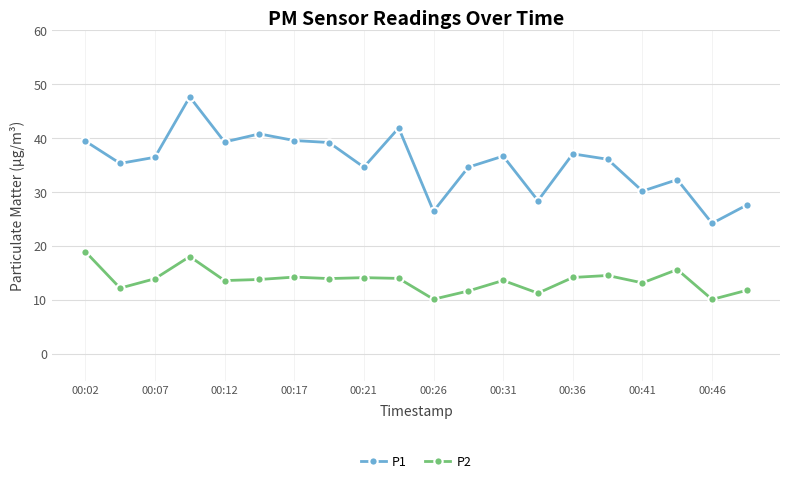

True or false: P1 has more than 1 interior local peaks.

True